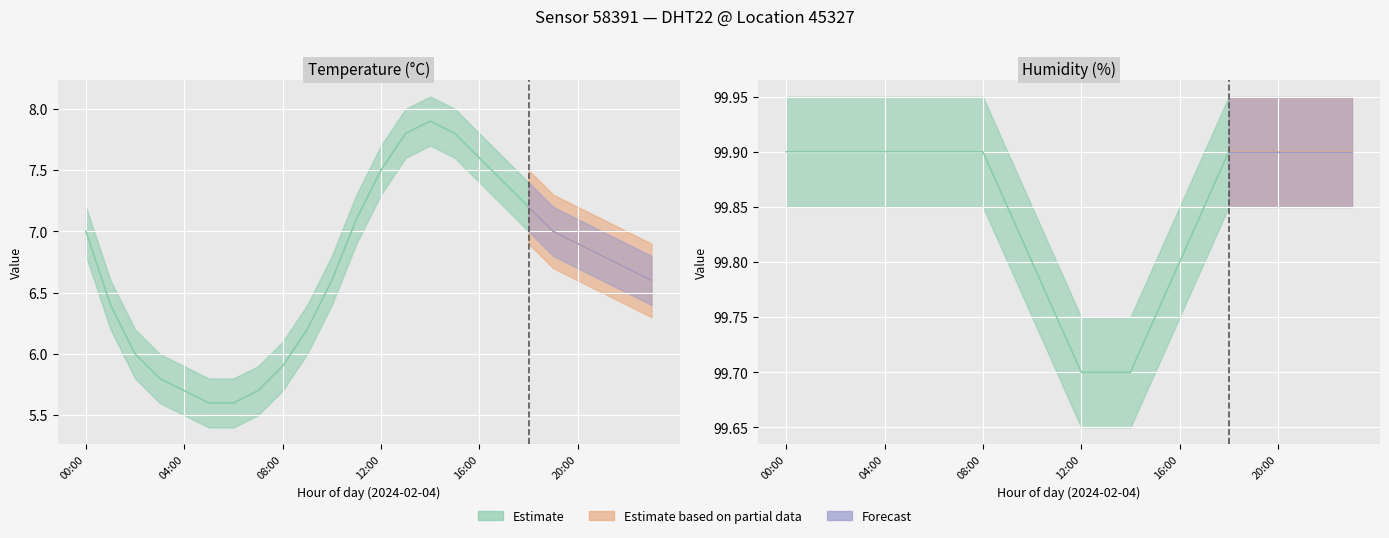

What is the total value across all series at 21:00?

120.3